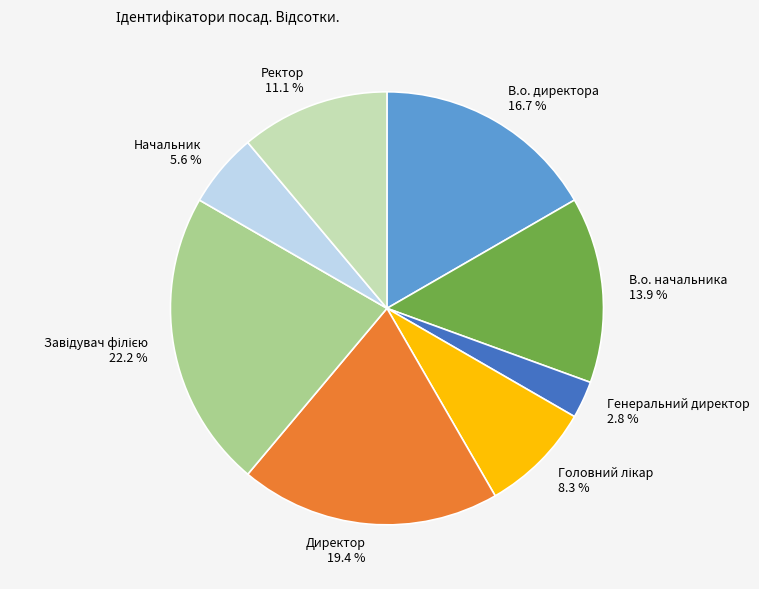

To the nearest percent, what portion does Ректор represent?

11%